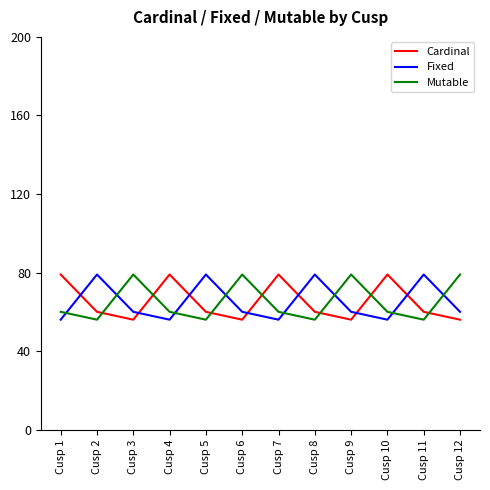

What is the maximum value for Mutable?

79